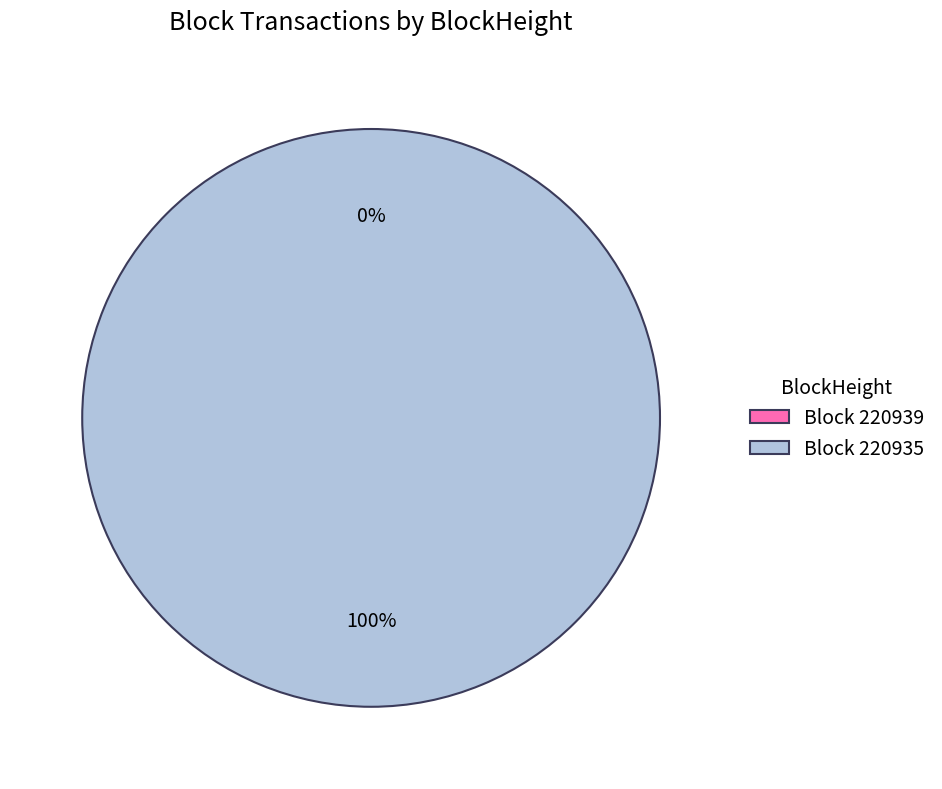

Does any single category account for the majority?

Yes